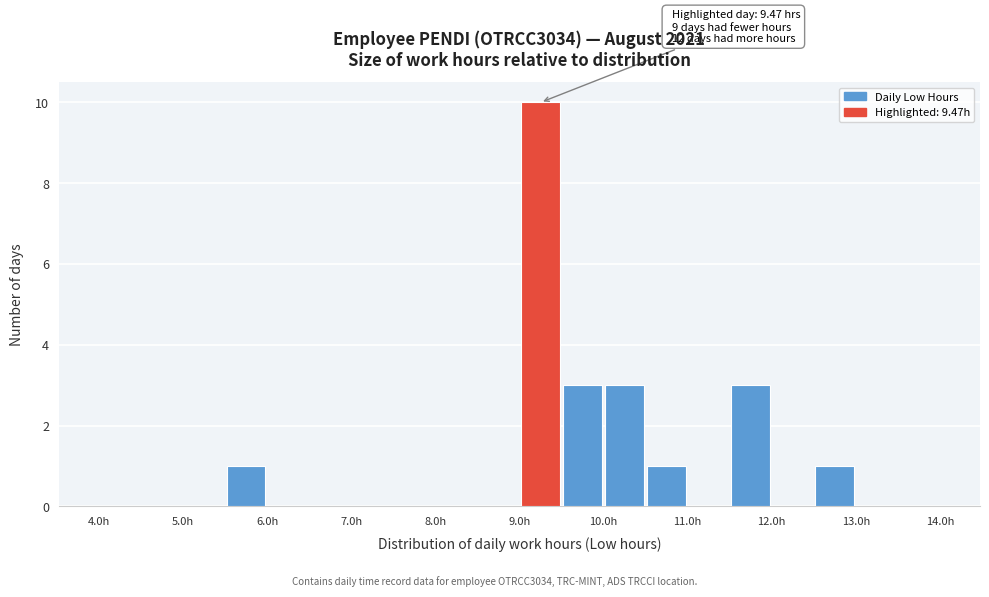

Which range on the x-axis has the tallest bar?

9.0 to 9.5